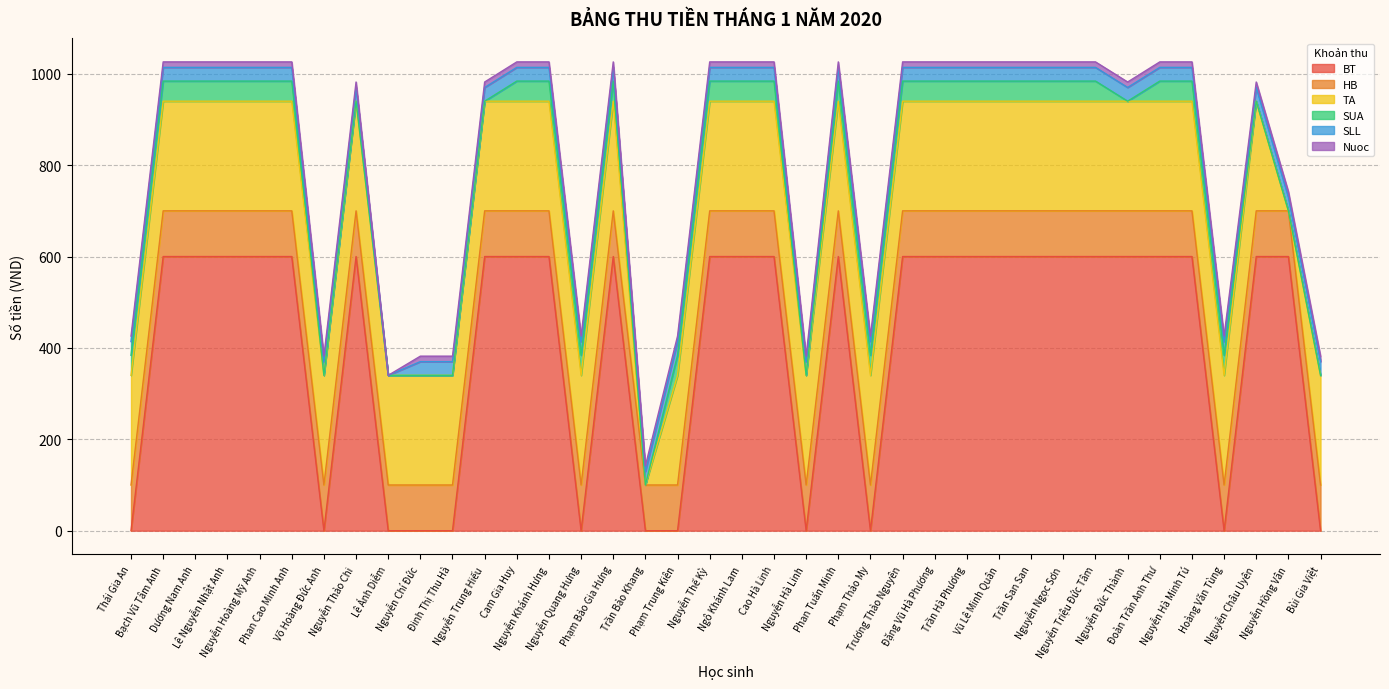

How many values in TA are above zero?

36